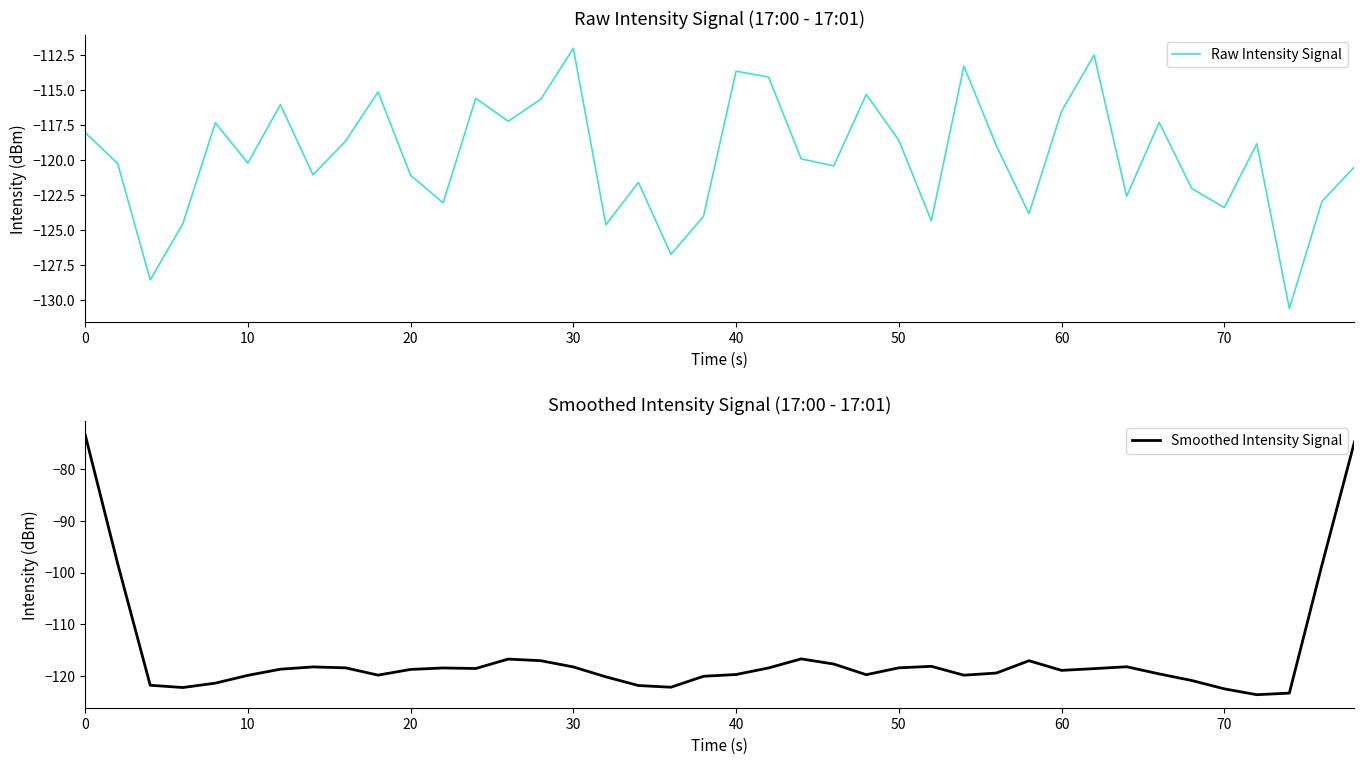

True or false: Smoothed Intensity Signal has more than 2 interior local peaks.

True